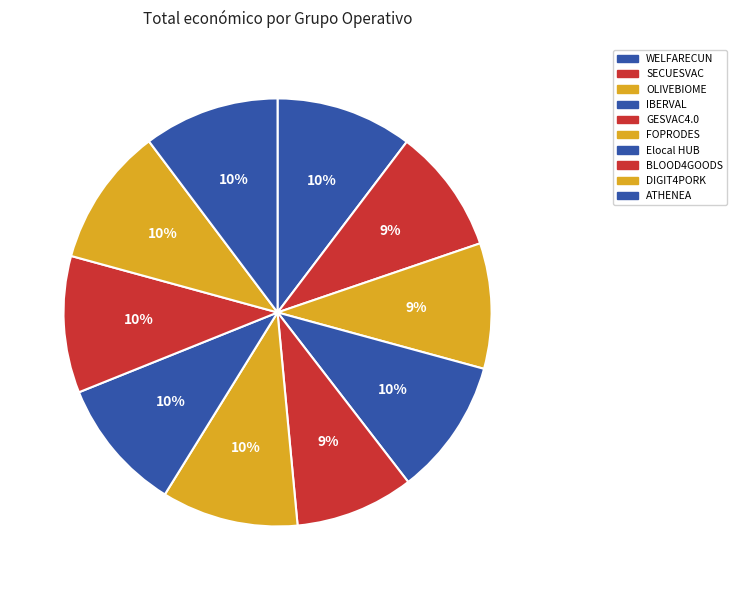

How many segments does this pie chart have?

10